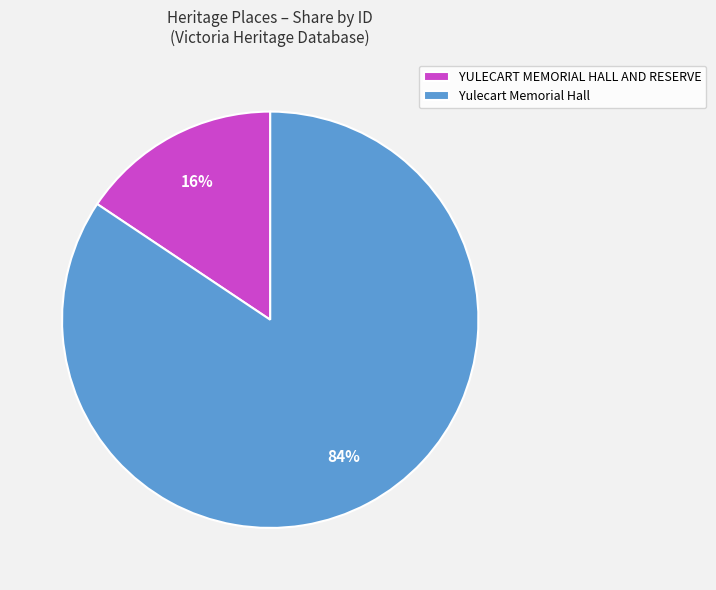

Is the sum of Yulecart Memorial Hall and YULECART MEMORIAL HALL AND RESERVE greater than half?

Yes